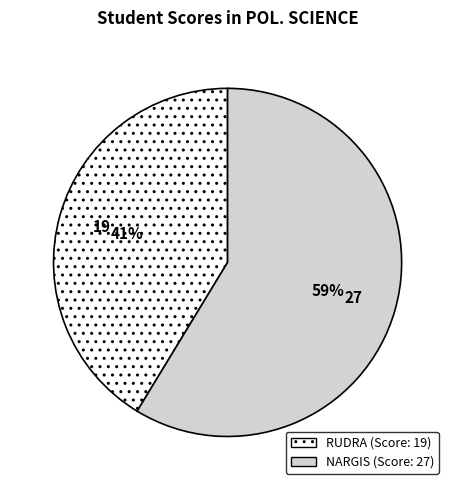

True or false: RUDRA accounts for 34% of the total.

False